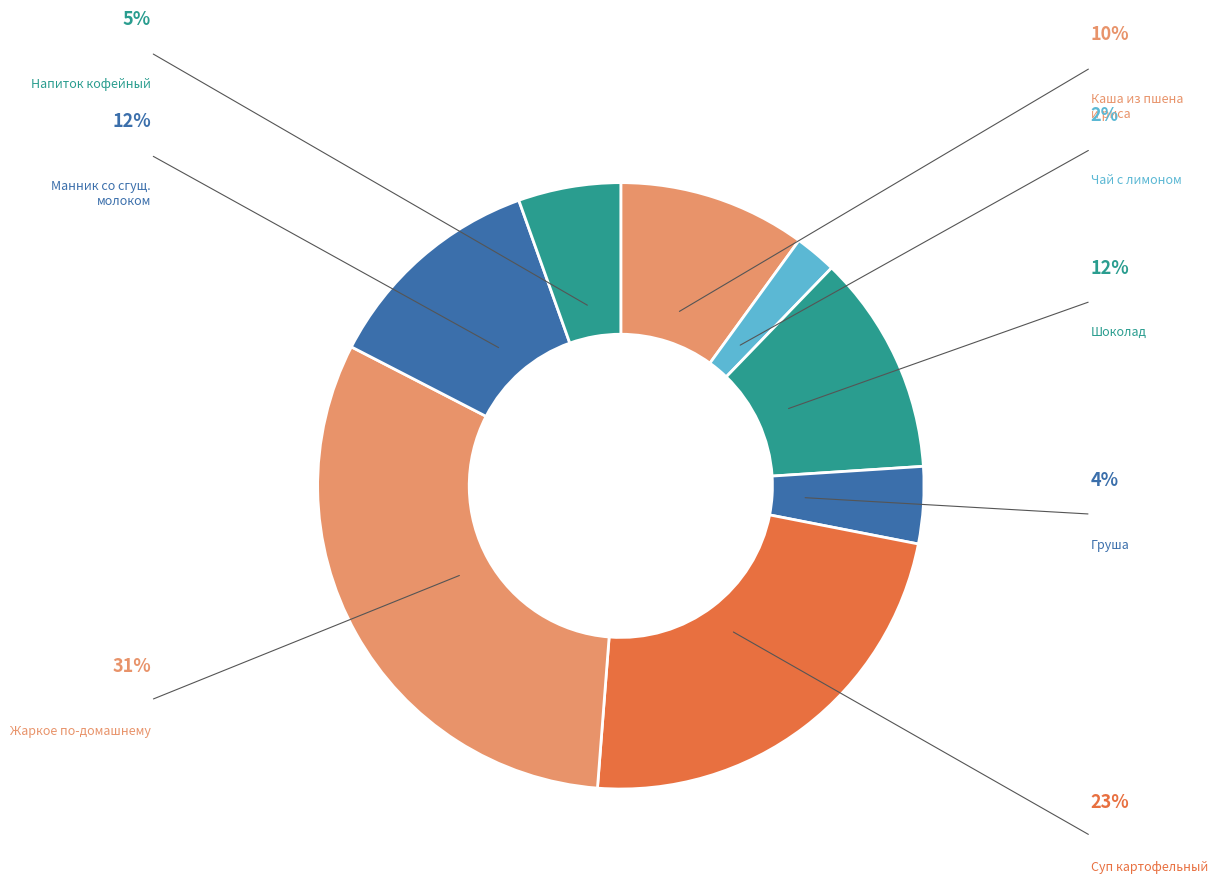

Is there any slice that represents more than half of the pie?

No